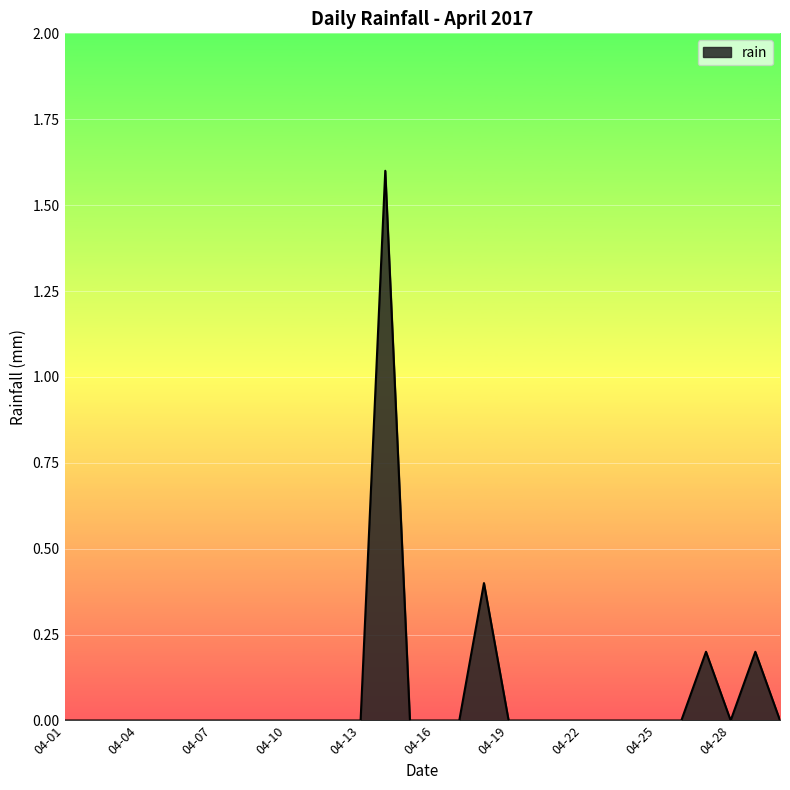

How many lines are shown in the chart?

1